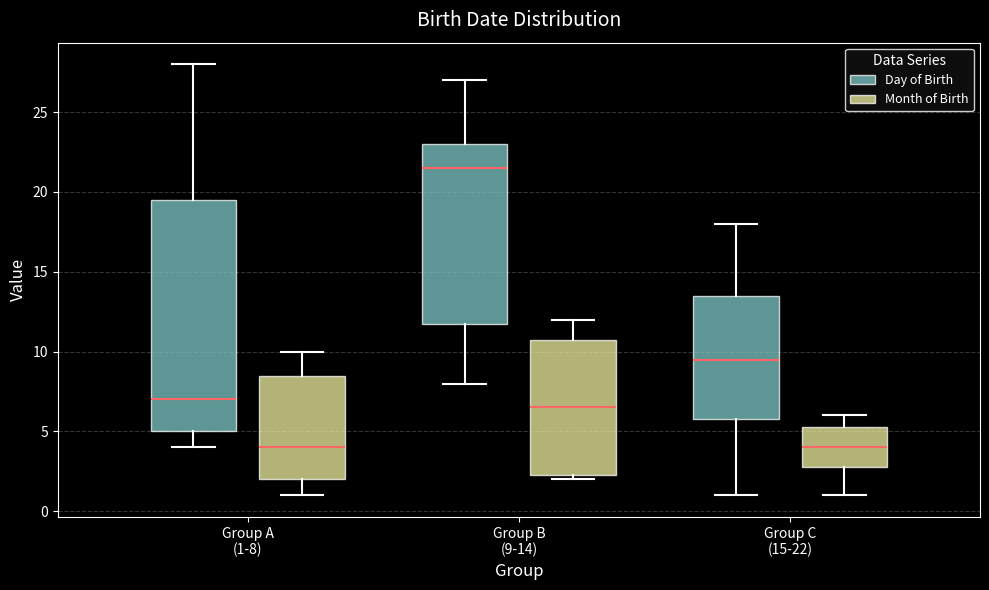

Which box's median line is the highest?

Group B (9-14) (Day of Birth)